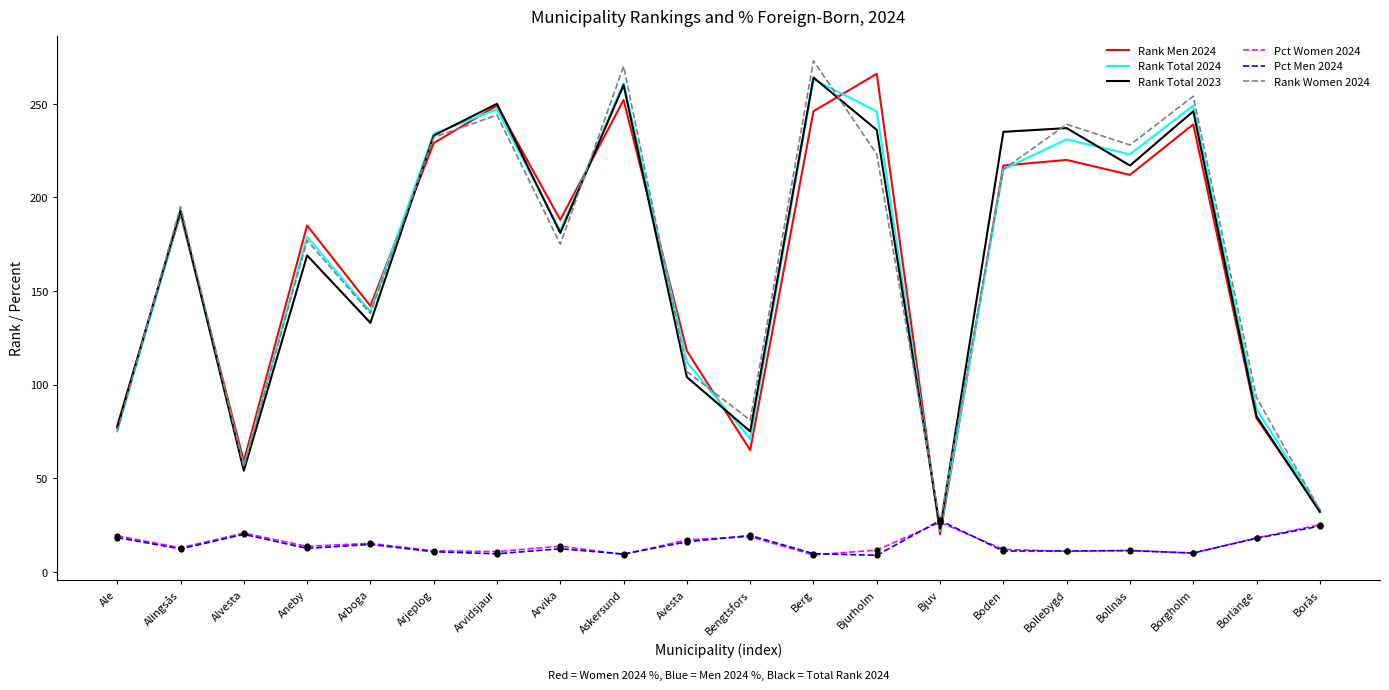

What are all the series names shown in the legend?

Rank Men 2024, Rank Total 2024, Rank Total 2023, Pct Women 2024, Pct Men 2024, Rank Women 2024